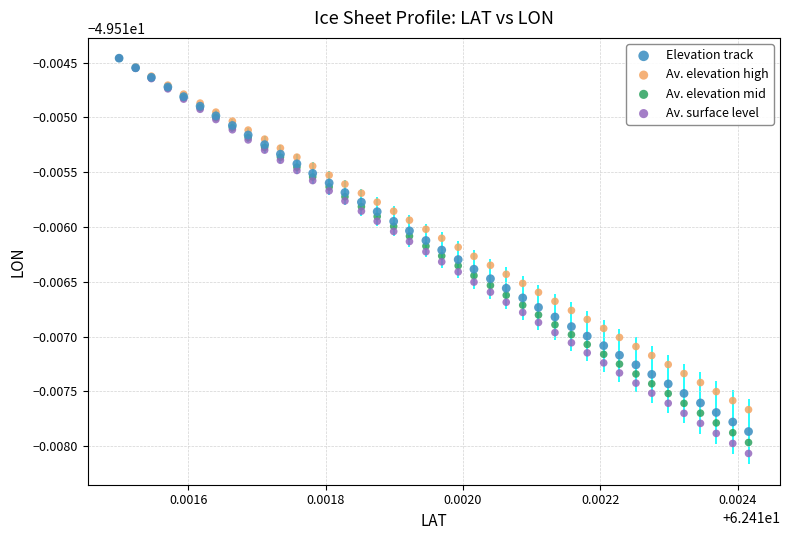

What are all the series names shown in the legend?

Elevation track, Av. elevation high, Av. elevation mid, Av. surface level